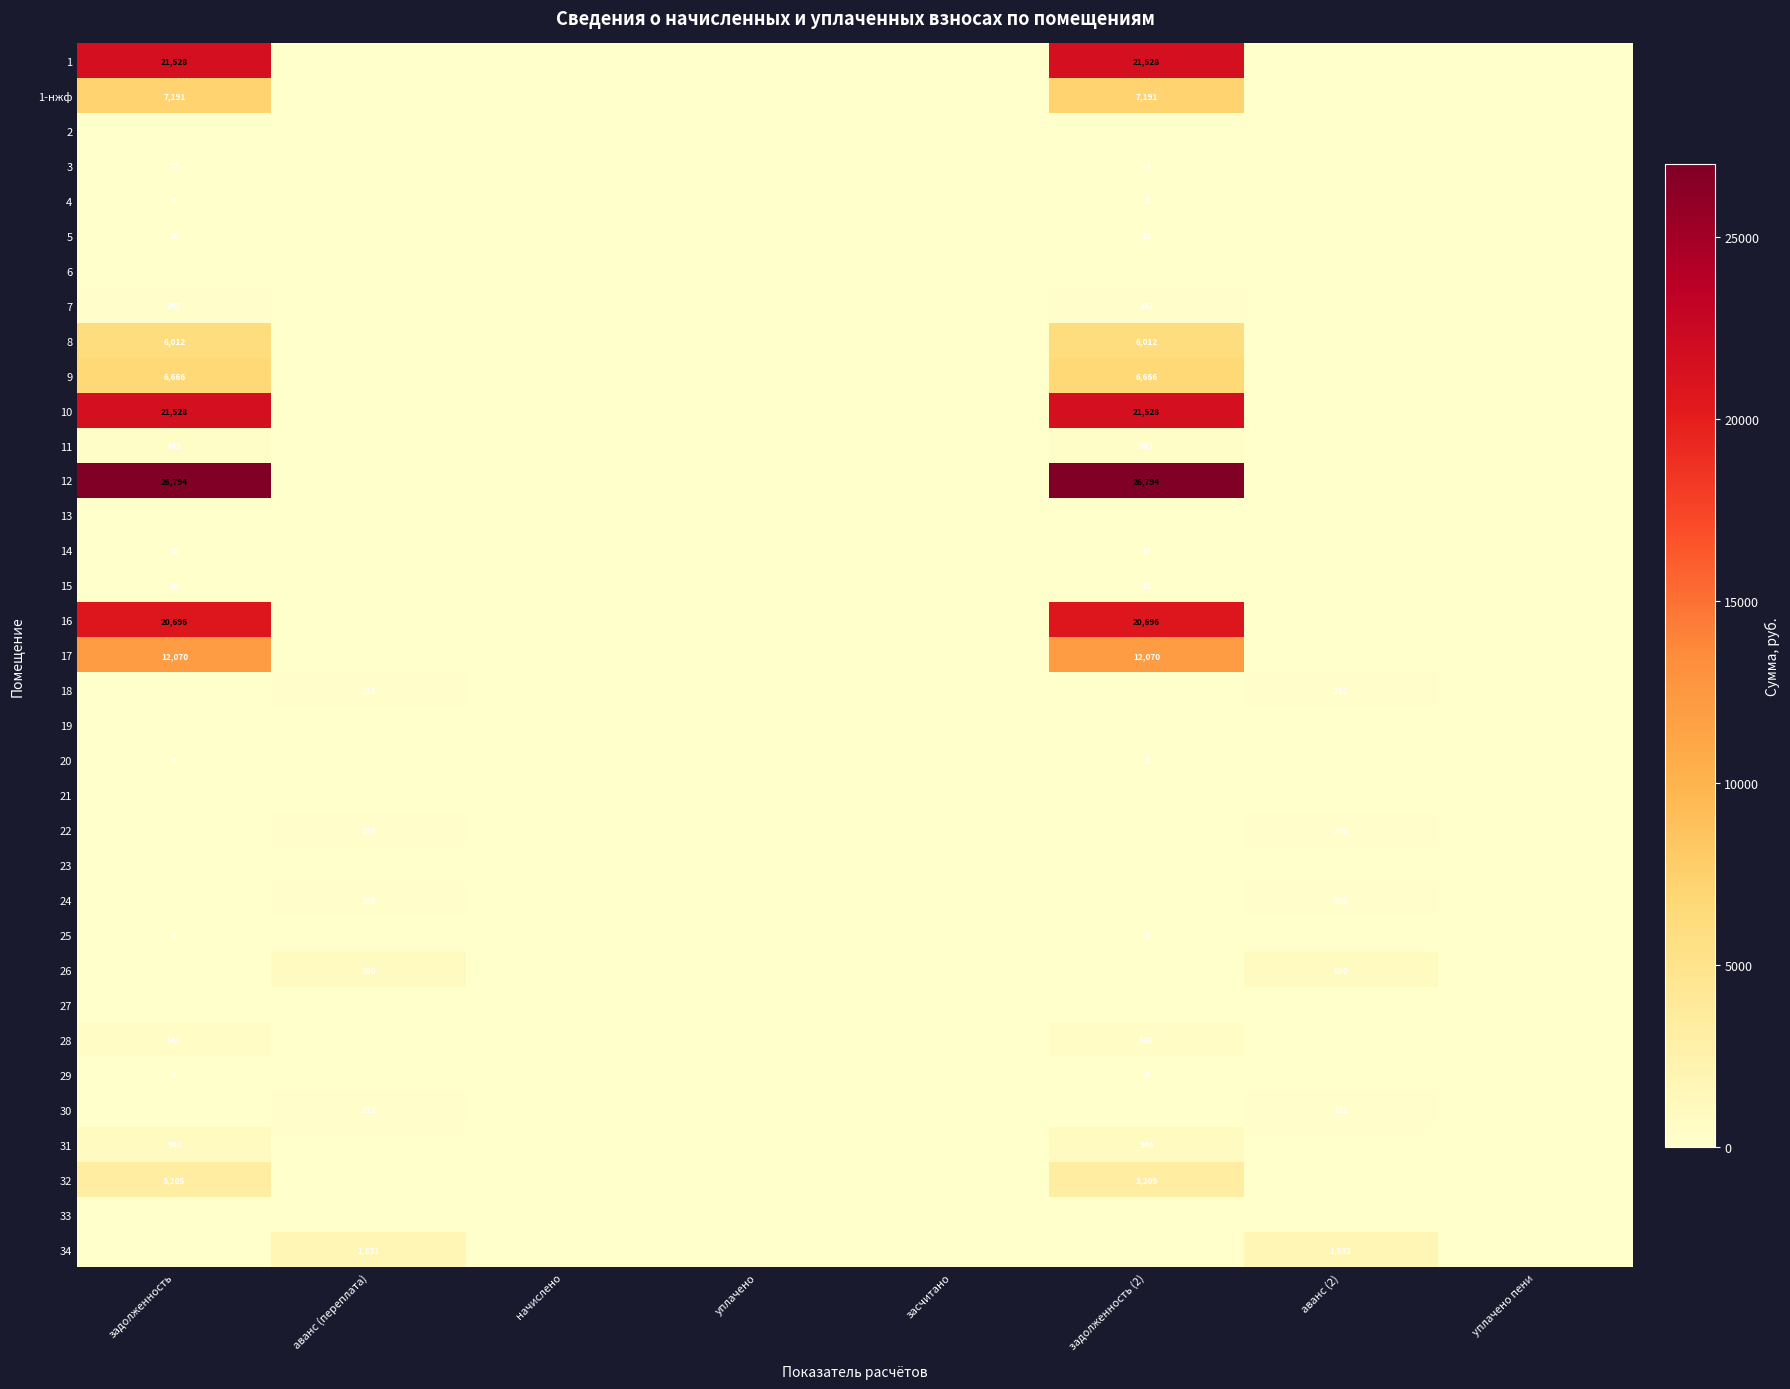

The 18 series shows 212 at аванс (2). True or false?

True